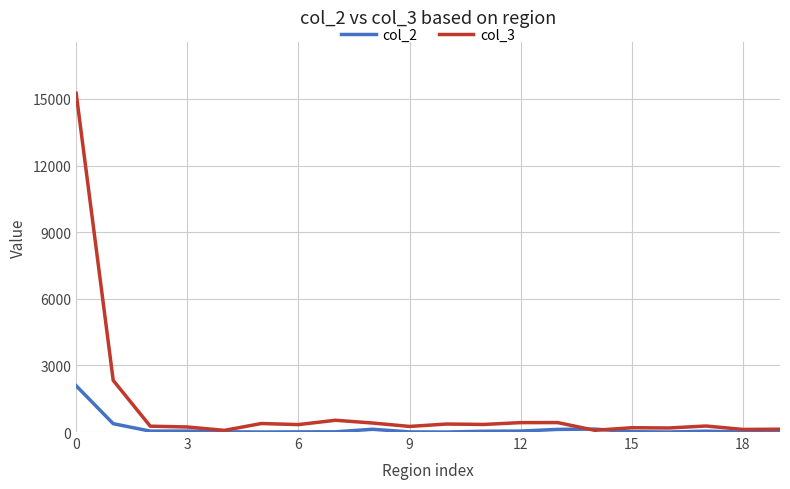

Does the chart display data point markers on the line(s)?

No